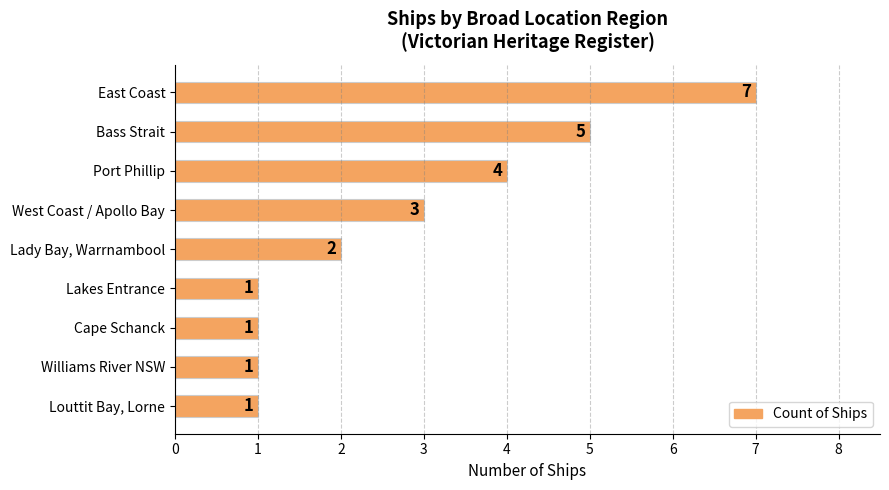

Reading top to bottom, extract all data points from this chart.

7	5	4	3	2	1	1	1	1